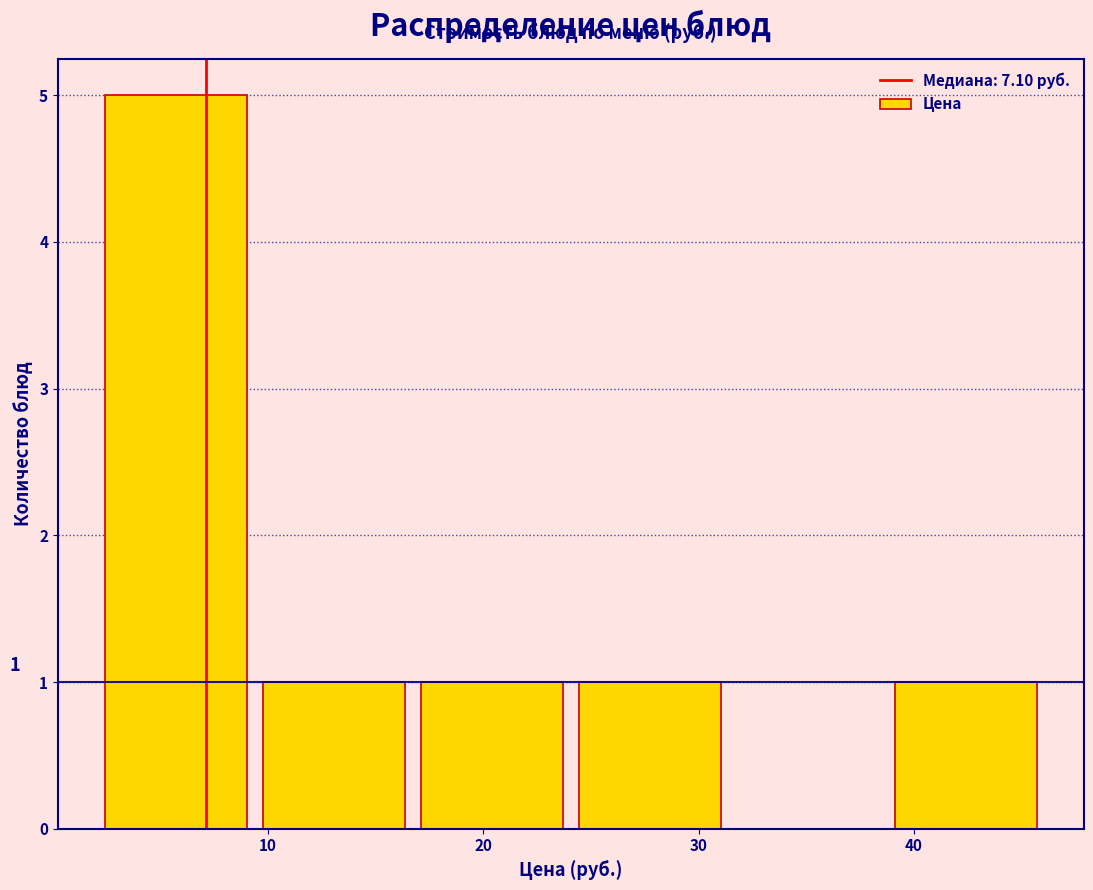

Which range on the x-axis has the tallest bar?

2 to 9